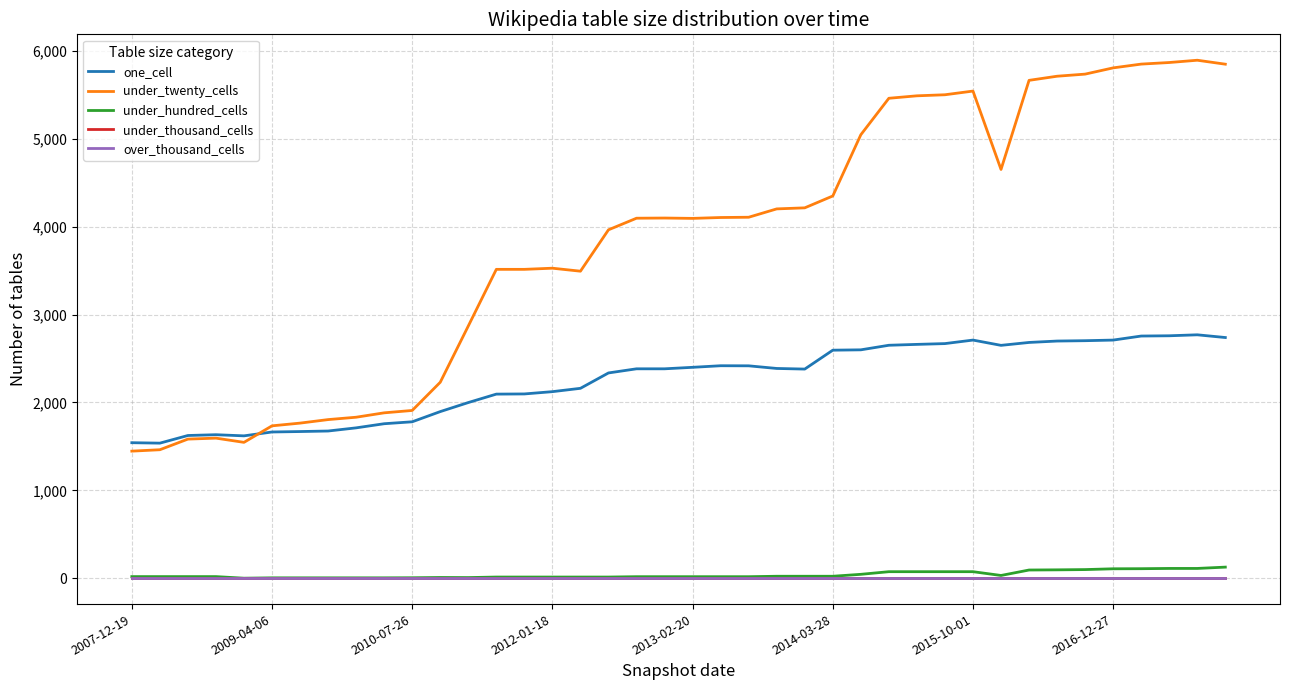

What are all the series names shown in the legend?

one_cell, under_twenty_cells, under_hundred_cells, under_thousand_cells, over_thousand_cells